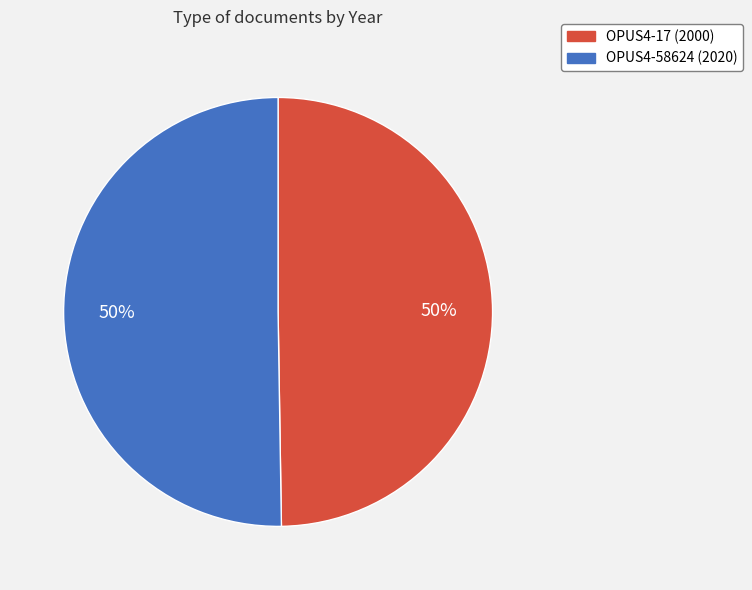

Is it true that OPUS4-17 (2000) is 38% of the pie?

False